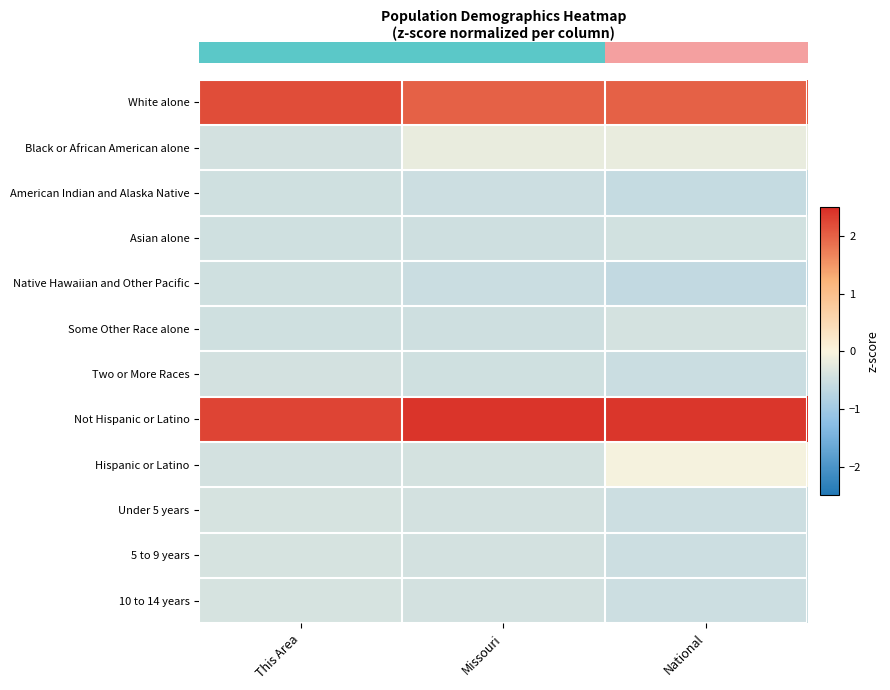

At how many categories does at least one series exceed 1?

3